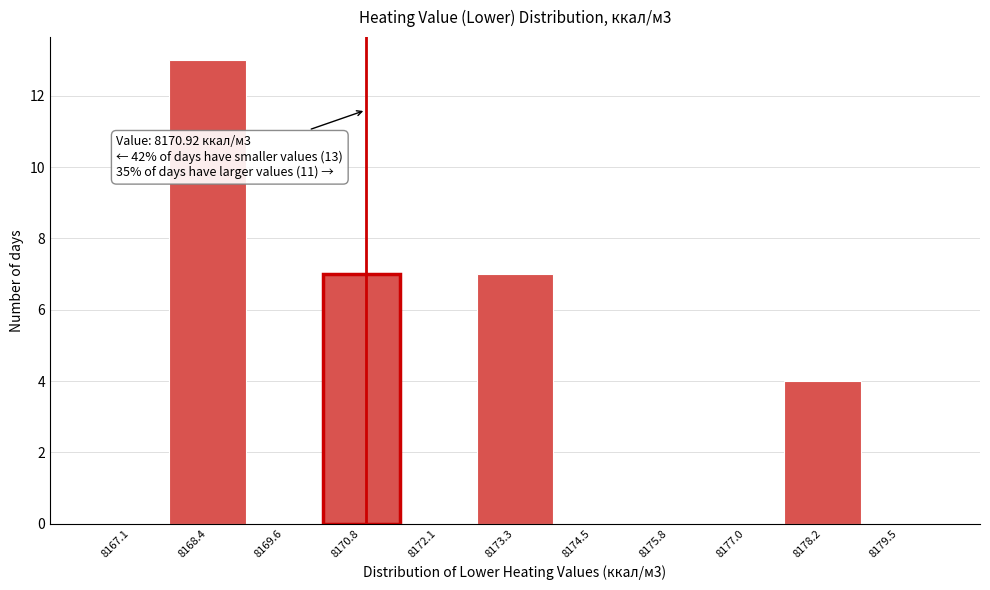

Over which range of the x-axis is the bar tallest?

8167.8 to 8169.0